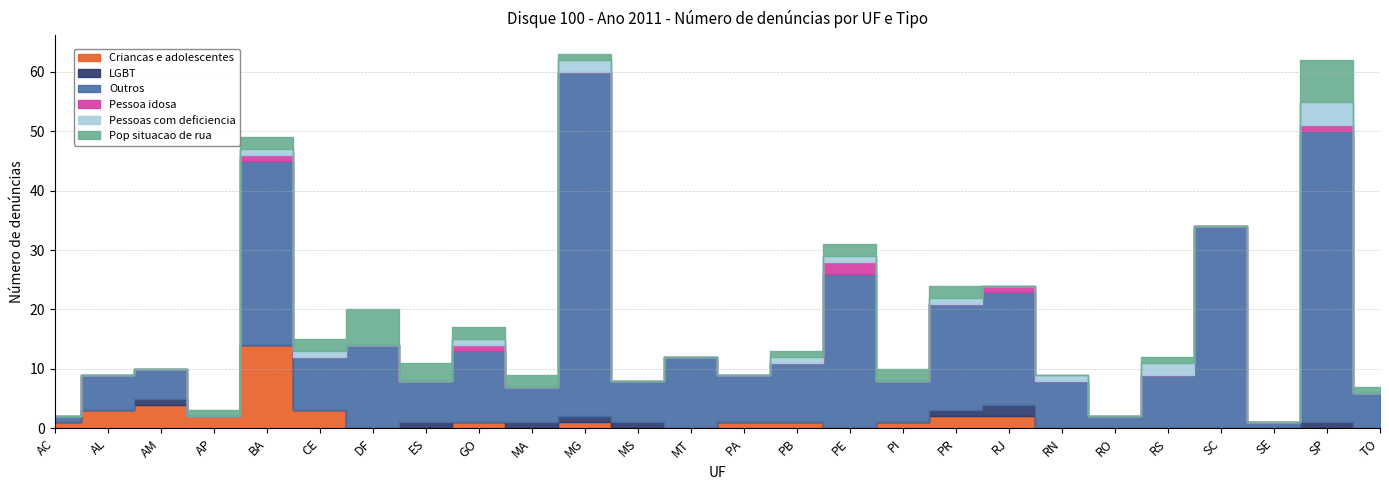

How many LGBT values are between 0 and 1?

25